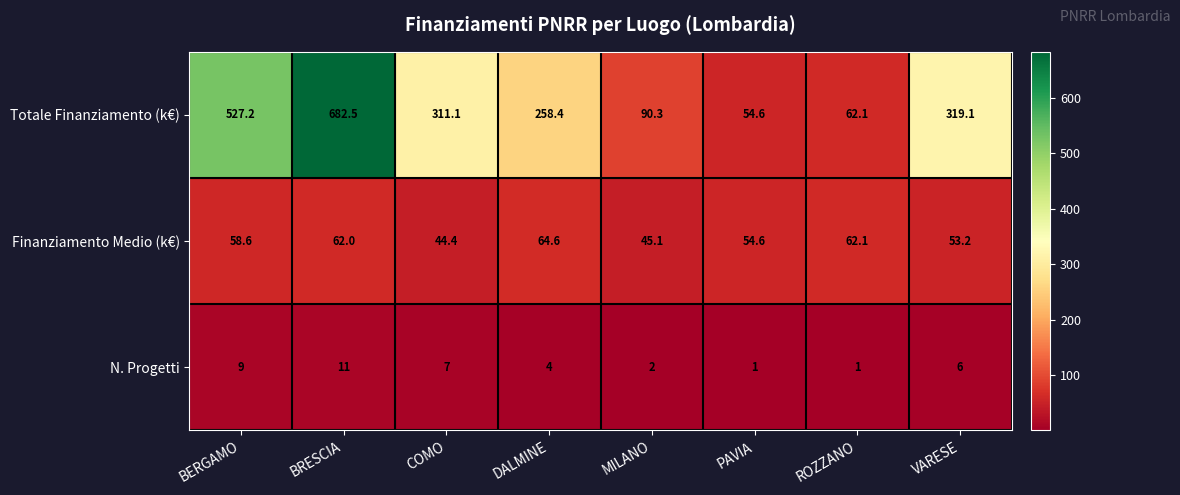

List the series in order of their peak value, lowest first.

N. Progetti, Finanziamento Medio (k€), Totale Finanziamento (k€)